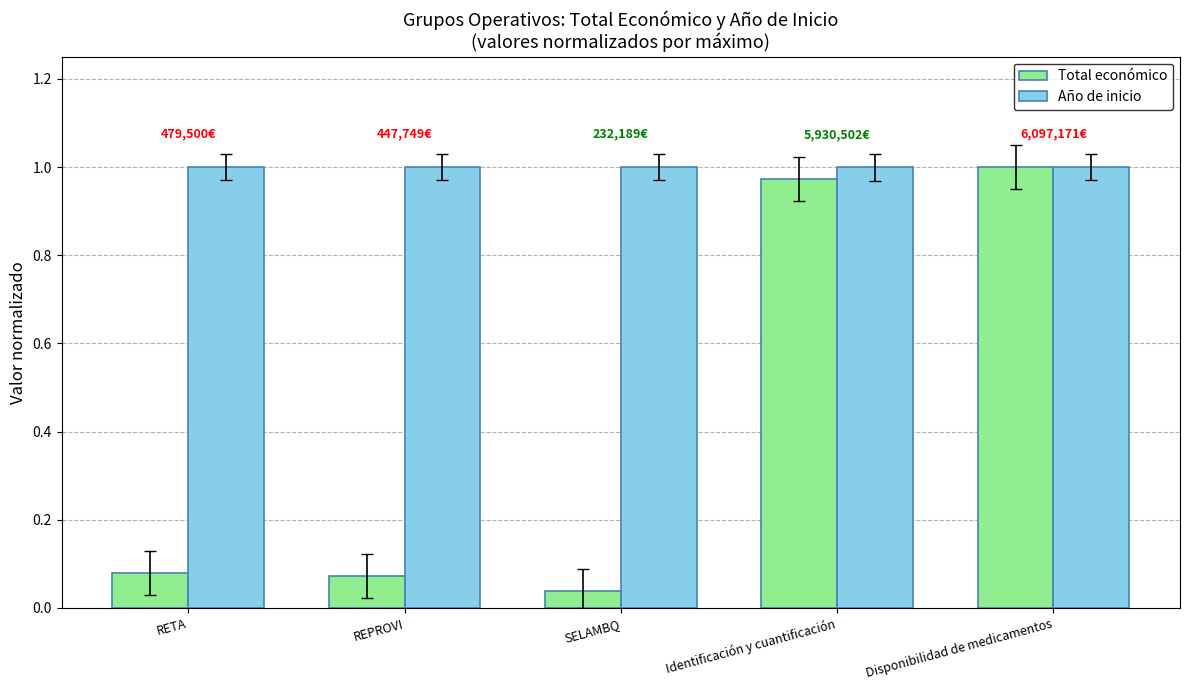

The Total económico series shows 0.0 at REPROVI. True or false?

False